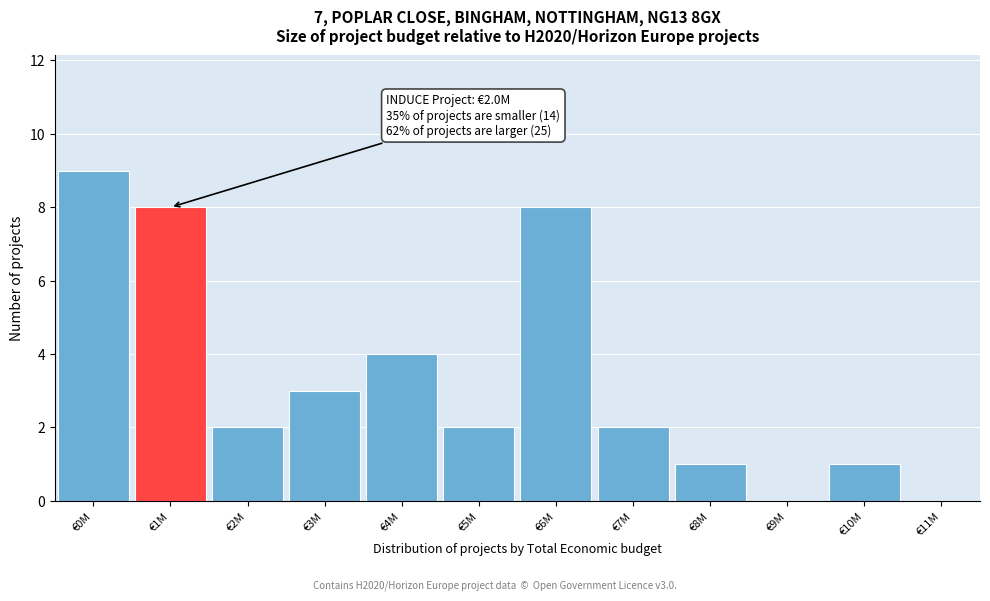

Reading left to right, extract all data points from this chart.

€0M=9	€1M=8	€2M=2	€3M=3	€4M=4	€5M=2	€6M=8	€7M=2	€8M=1	€9M=0	€10M=1	€11M=0